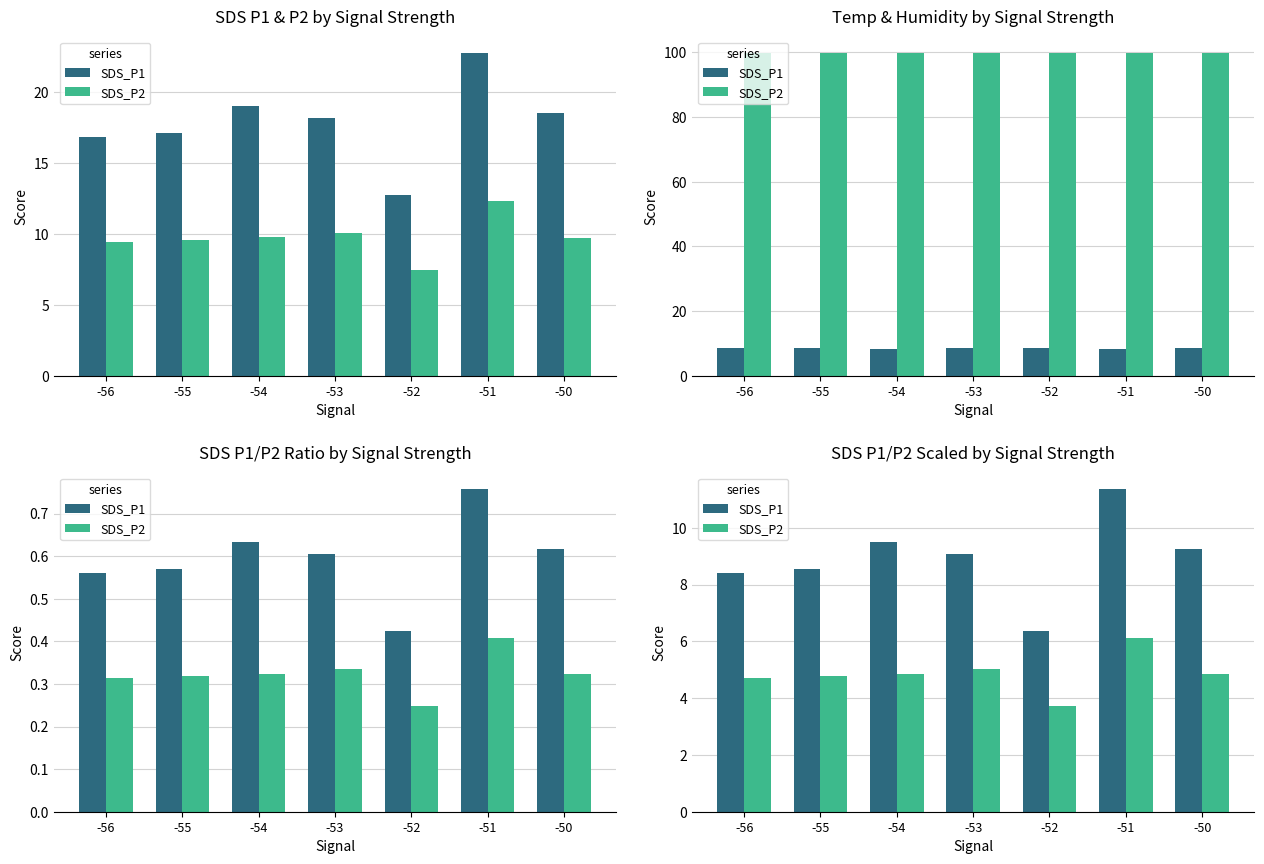

What is the value of the SDS_P2 bar at the 7th from the left?

4.8